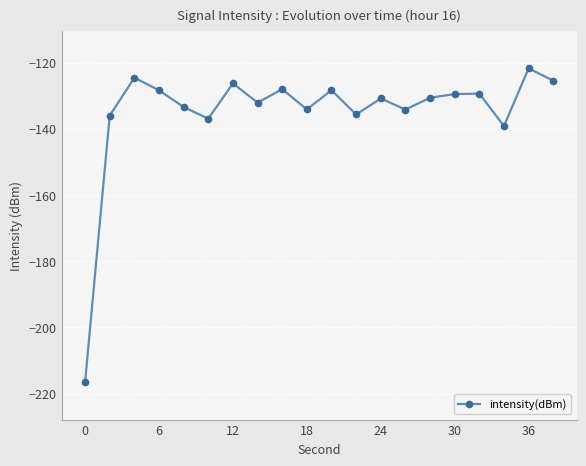

What is the value of the 13th point from the left?

-130.8